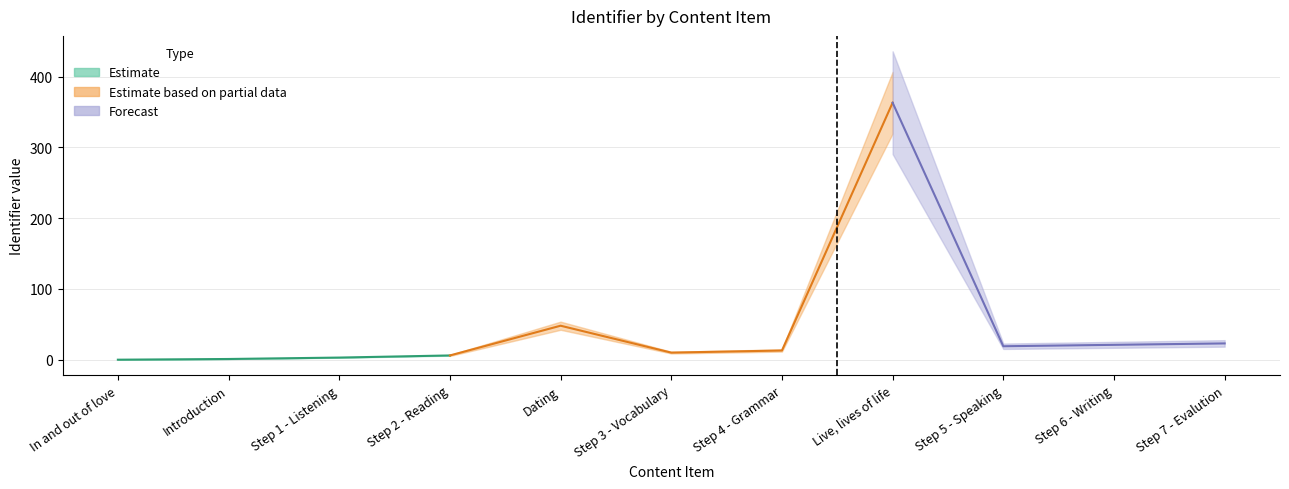

True or false: Identifier (Partial) has more than 2 points higher than both neighbors.

False